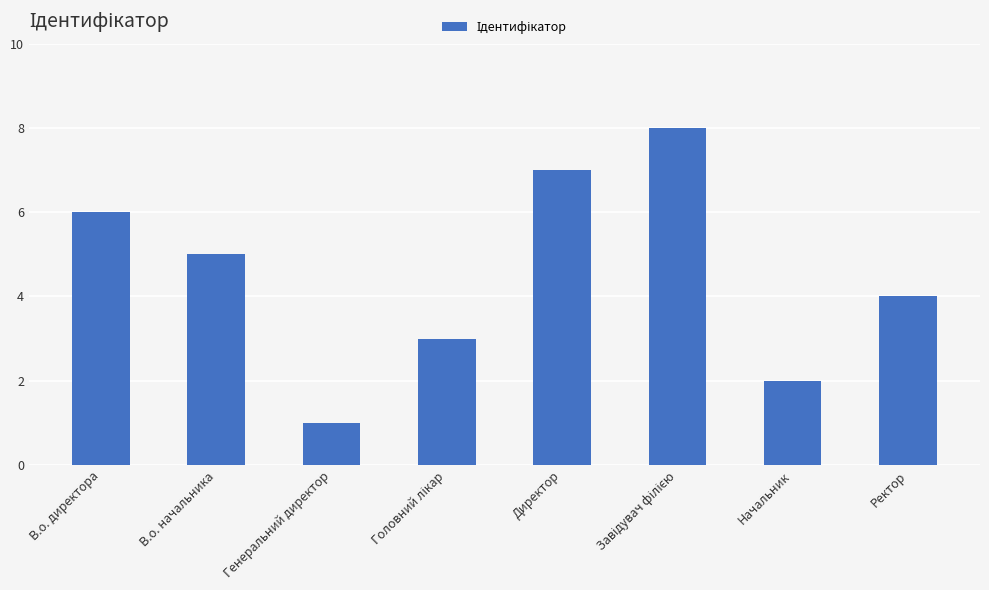

What is the maximum value shown in the chart?

8